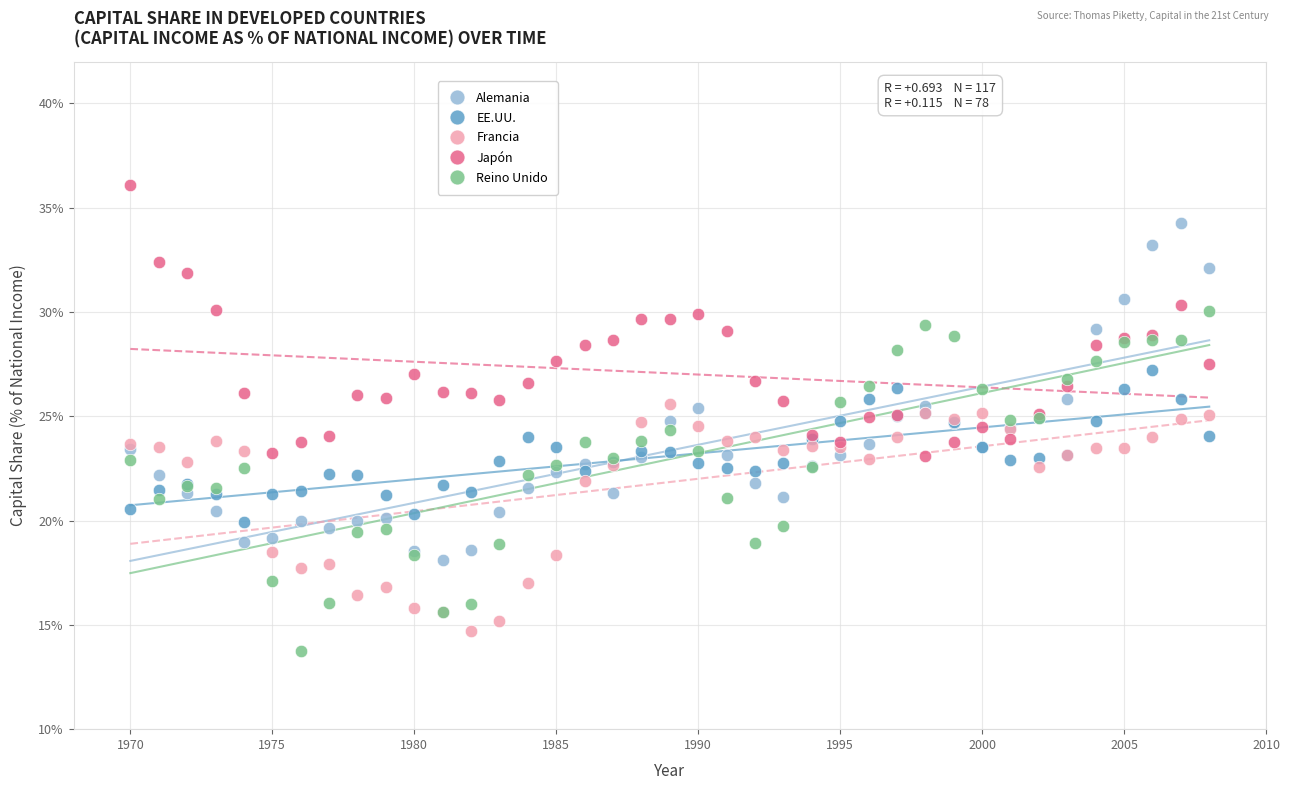

Which series reaches the maximum Y coordinate?

Japón